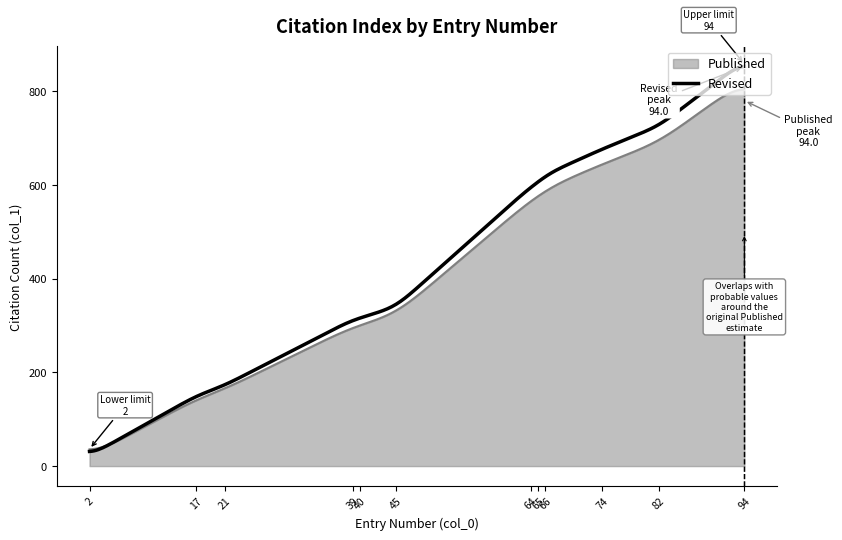

Which series has the largest range (max minus min)?

Revised